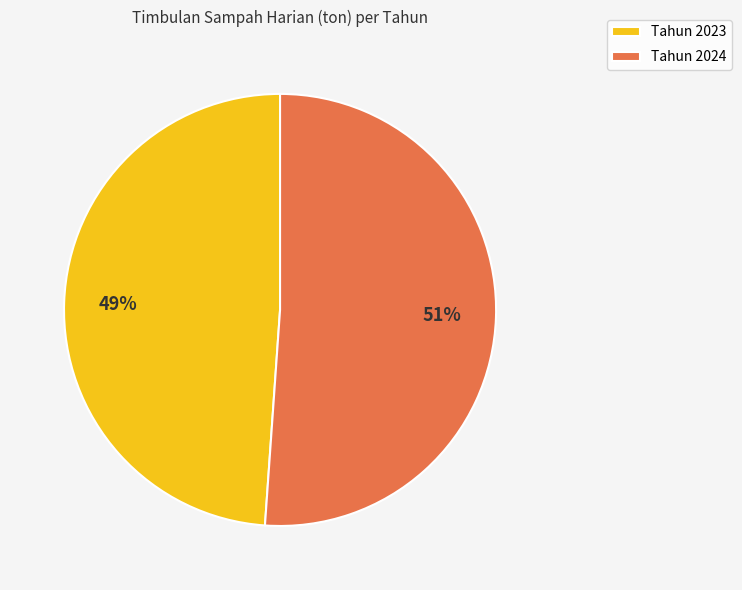

Which category accounts for the majority?

Tahun 2024